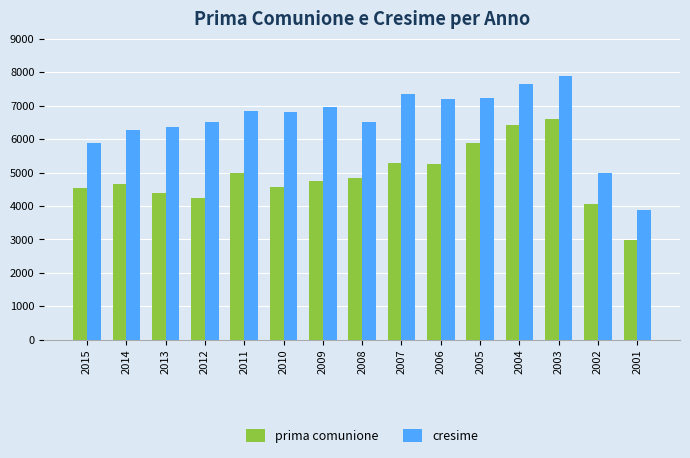

The value of cresime at 2013 is 9806. True or false?

False